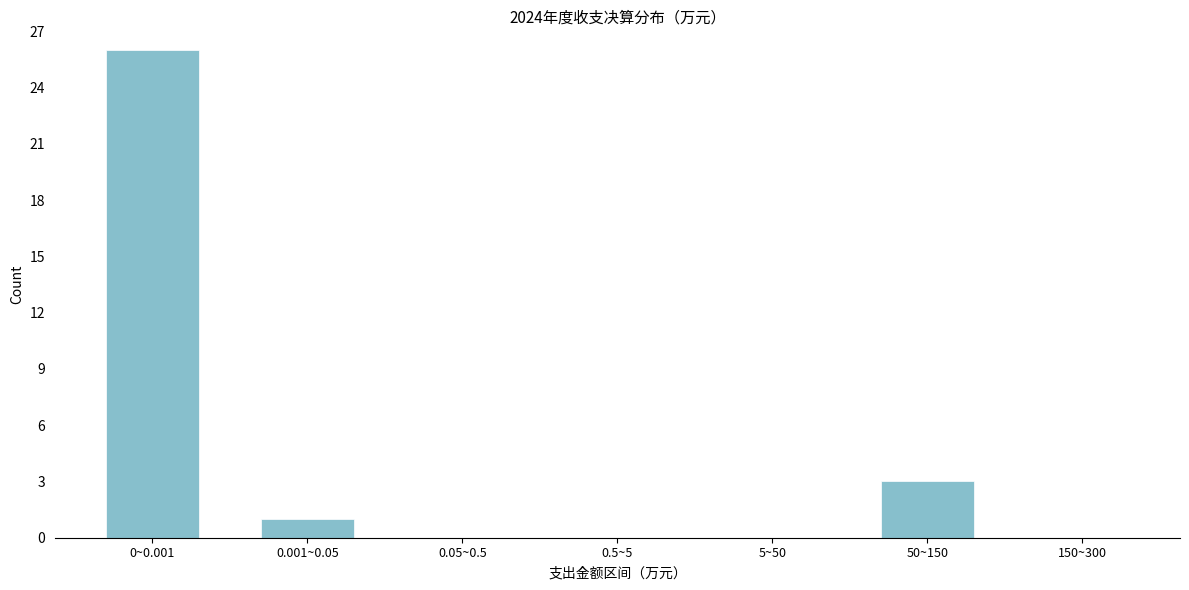

Reading left to right, transcribe all the data shown in this chart.

0~0.001=26	0.001~0.05=1	0.05~0.5=0	0.5~5=0	5~50=0	50~150=3	150~300=0